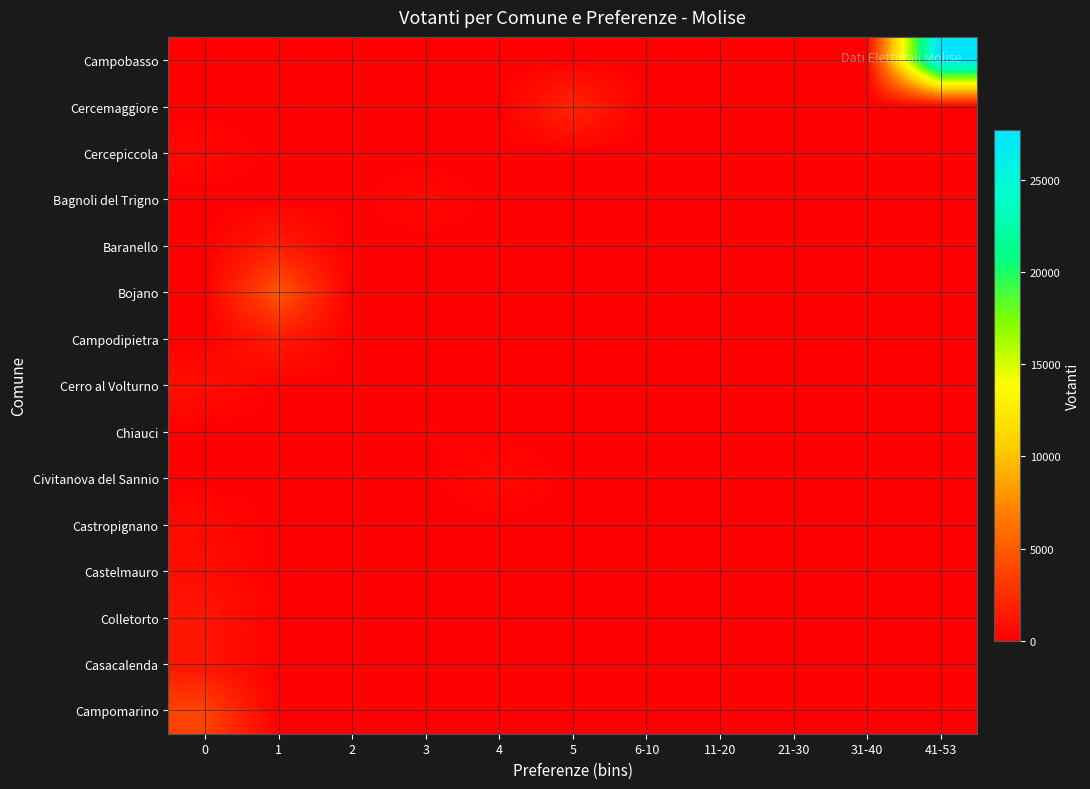

Reading left to right, extract all data points from this chart.

Campobasso: 0=0	1=0	2=0	3=0	4=0	5=0	6-10=0	11-20=0	21-30=0	31-40=0	41-53=27707
Cercemaggiore: 0=0	1=0	2=0	3=0	4=0	5=2081	6-10=0	11-20=0	21-30=0	31-40=0	41-53=0
Cercepiccola: 0=421	1=0	2=0	3=0	4=0	5=0	6-10=0	11-20=0	21-30=0	31-40=0	41-53=0
Bagnoli del Trigno: 0=0	1=0	2=0	3=404	4=0	5=0	6-10=0	11-20=0	21-30=0	31-40=0	41-53=0
Baranello: 0=0	1=1628	2=0	3=0	4=0	5=0	6-10=0	11-20=0	21-30=0	31-40=0	41-53=0
Bojano: 0=0	1=4627	2=0	3=0	4=0	5=0	6-10=0	11-20=0	21-30=0	31-40=0	41-53=0
Campodipietra: 0=0	1=1515	2=0	3=0	4=0	5=0	6-10=0	11-20=0	21-30=0	31-40=0	41-53=0
Cerro al Volturno: 0=769	1=0	2=0	3=0	4=0	5=0	6-10=0	11-20=0	21-30=0	31-40=0	41-53=0
Chiauci: 0=0	1=0	2=0	3=140	4=0	5=0	6-10=0	11-20=0	21-30=0	31-40=0	41-53=0
Civitanova del Sannio: 0=0	1=0	2=0	3=0	4=525	5=0	6-10=0	11-20=0	21-30=0	31-40=0	41-53=0
Castropignano: 0=517	1=0	2=0	3=0	4=0	5=0	6-10=0	11-20=0	21-30=0	31-40=0	41-53=0
Castelmauro: 0=763	1=0	2=0	3=0	4=0	5=0	6-10=0	11-20=0	21-30=0	31-40=0	41-53=0
Colletorto: 0=1199	1=0	2=0	3=0	4=0	5=0	6-10=0	11-20=0	21-30=0	31-40=0	41-53=0
Casacalenda: 0=1179	1=0	2=0	3=0	4=0	5=0	6-10=0	11-20=0	21-30=0	31-40=0	41-53=0
Campomarino: 0=3620	1=0	2=0	3=0	4=0	5=0	6-10=0	11-20=0	21-30=0	31-40=0	41-53=0